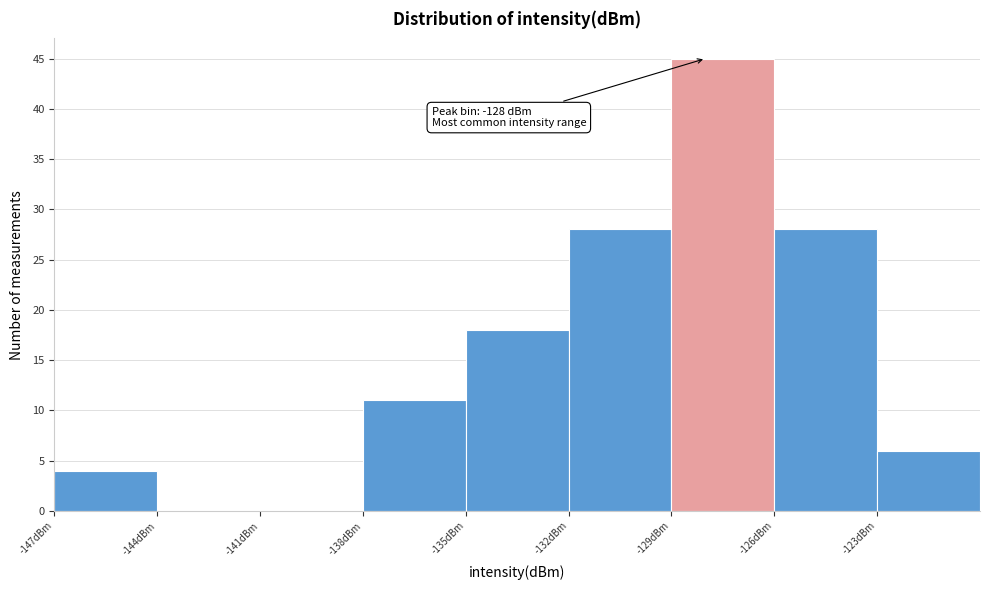

Which range on the x-axis has the tallest bar?

-129 to -126